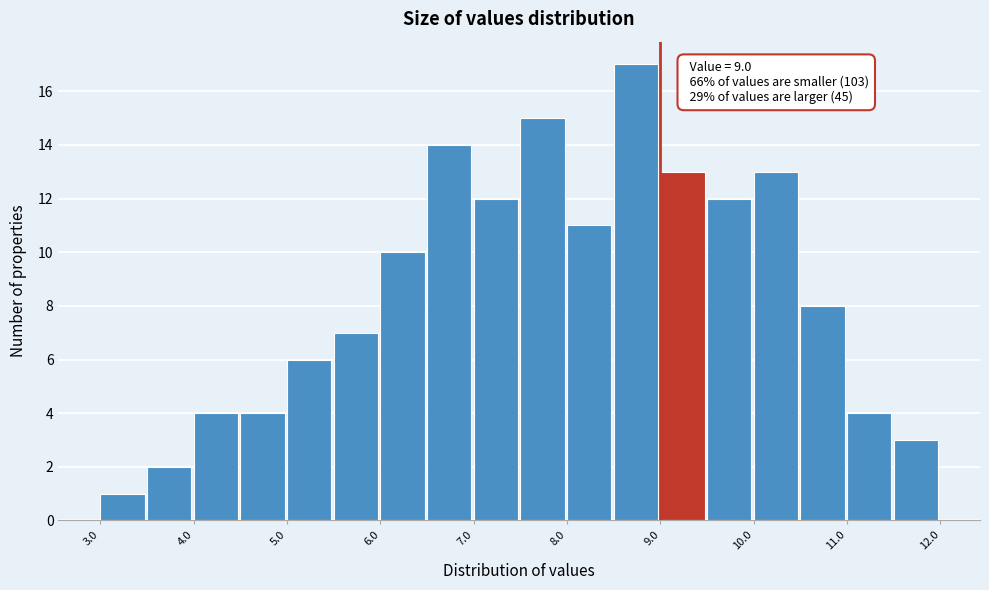

Which range on the x-axis has the tallest bar?

8.5 to 9.0